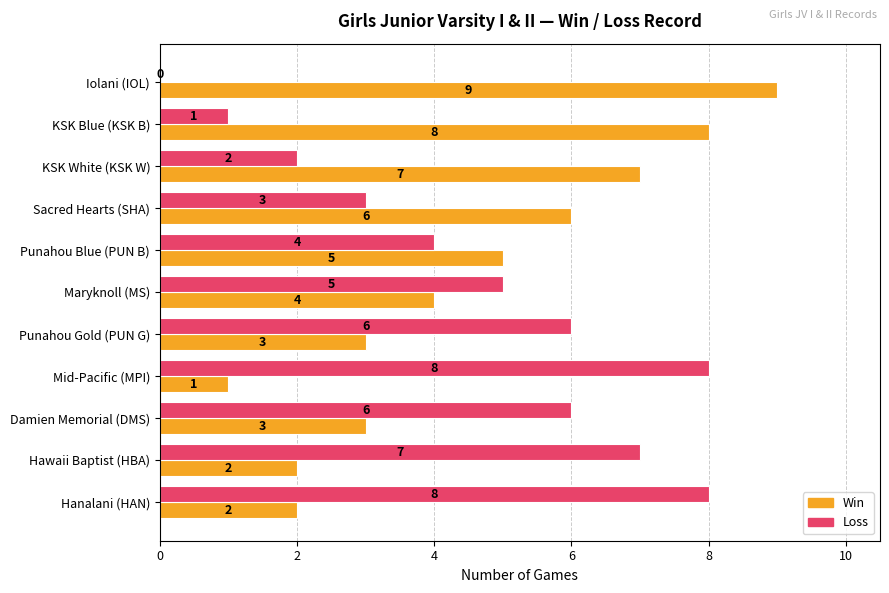

The Win series shows 4 at Maryknoll (MS). True or false?

True